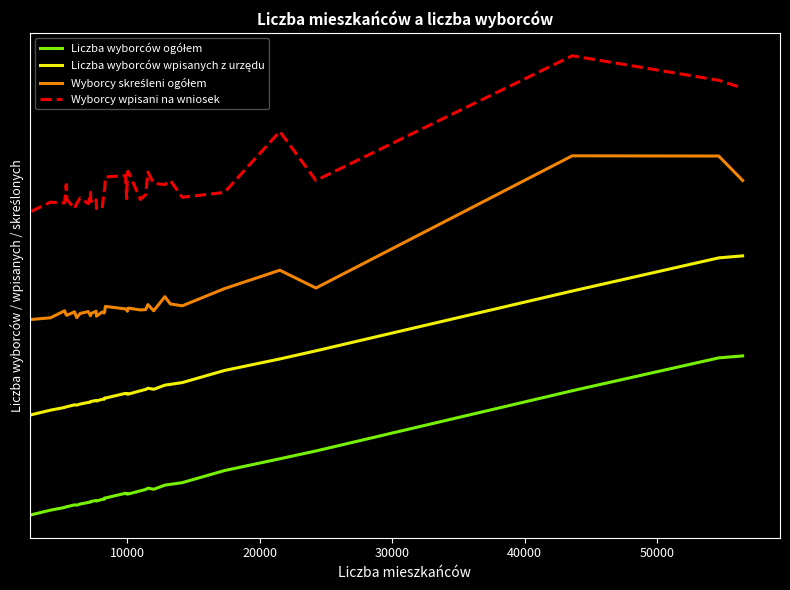

What is the difference between the maximum and minimum values in the Wyborcy skreśleni ogółem series?

1.0